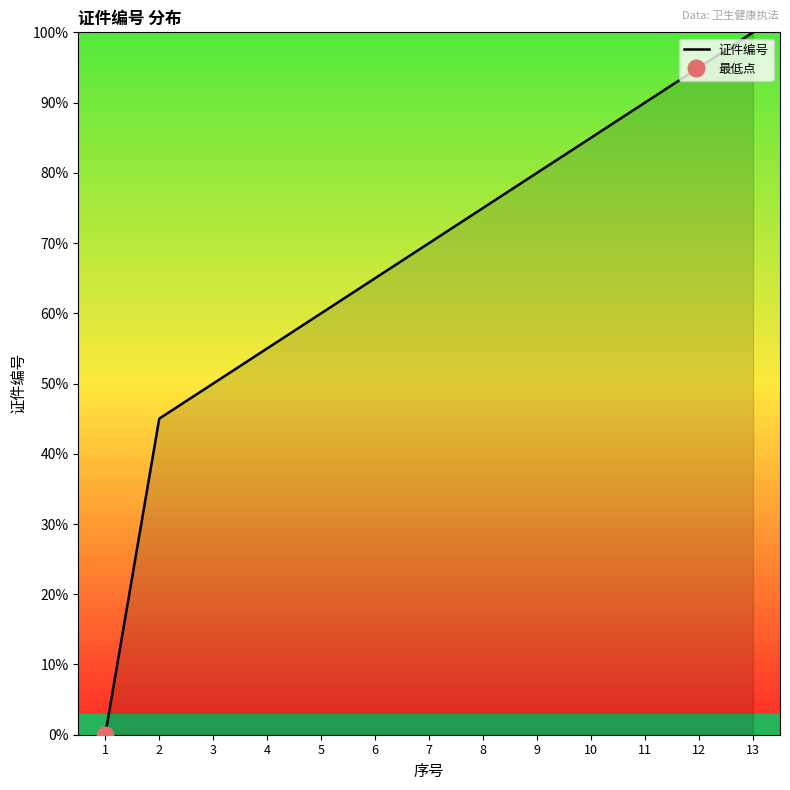

Where does the data first go above 70?

8